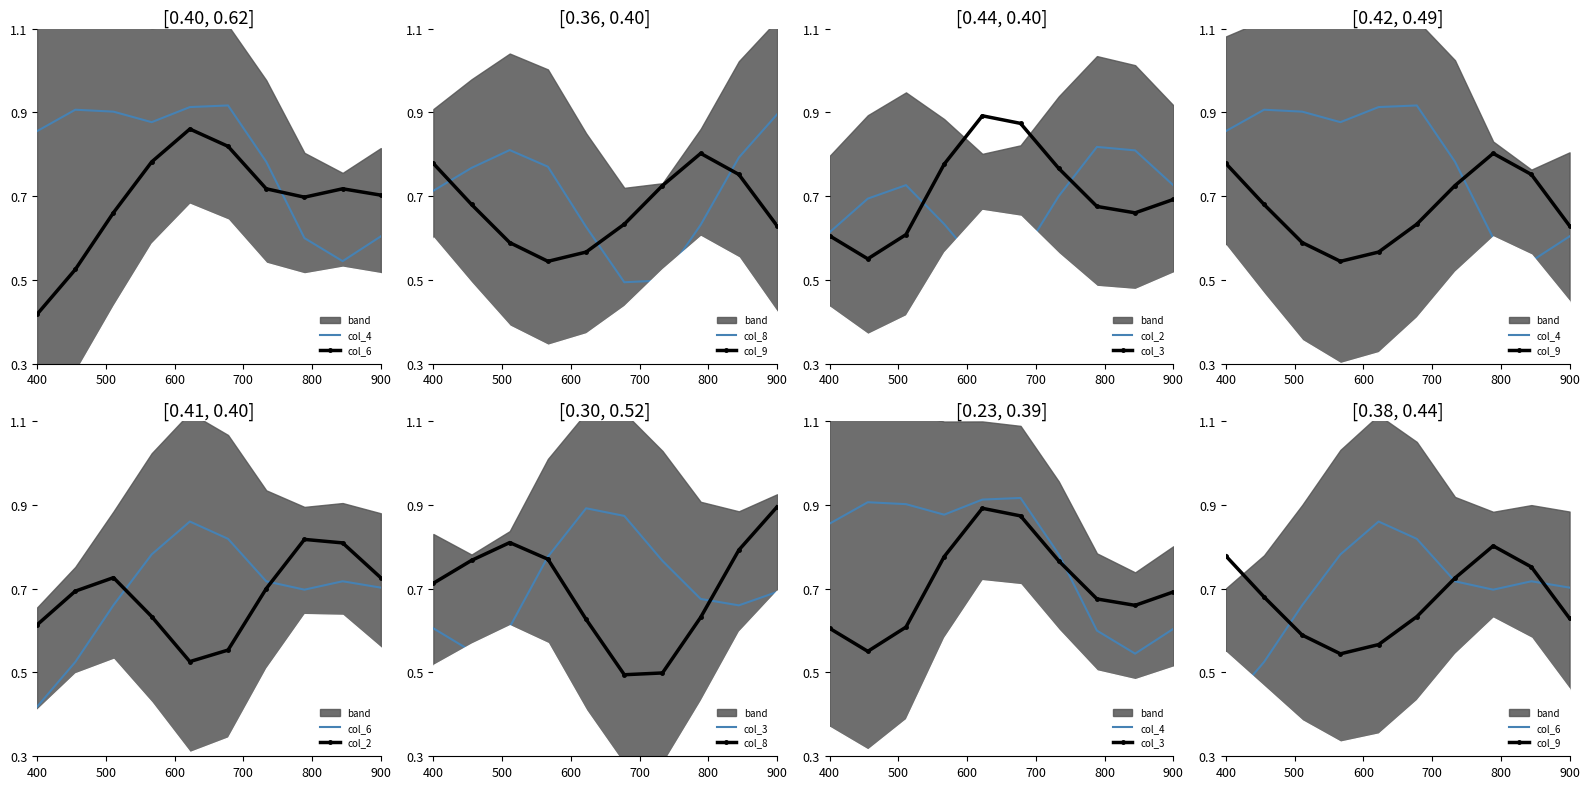

What is the approximate value of col_2 at 400?

0.6